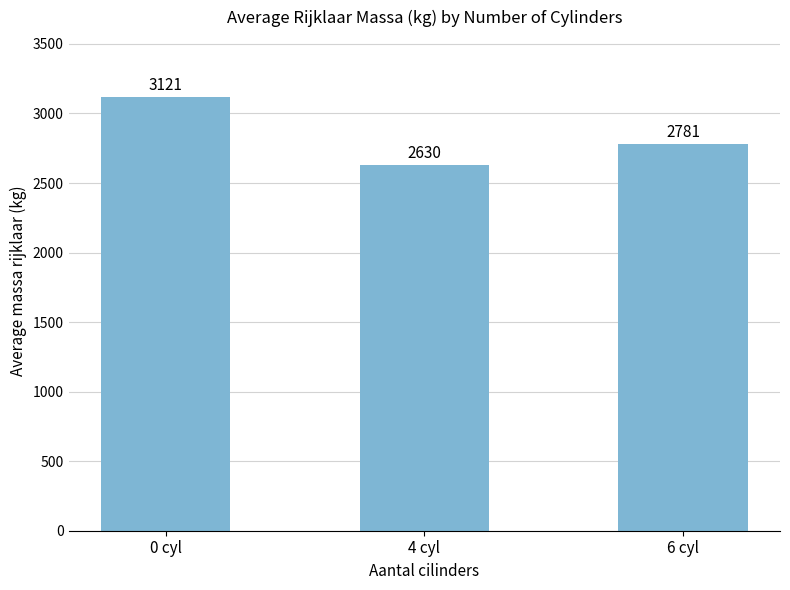

What is the sum of the values at 6 cyl and 0 cyl?

5902.5